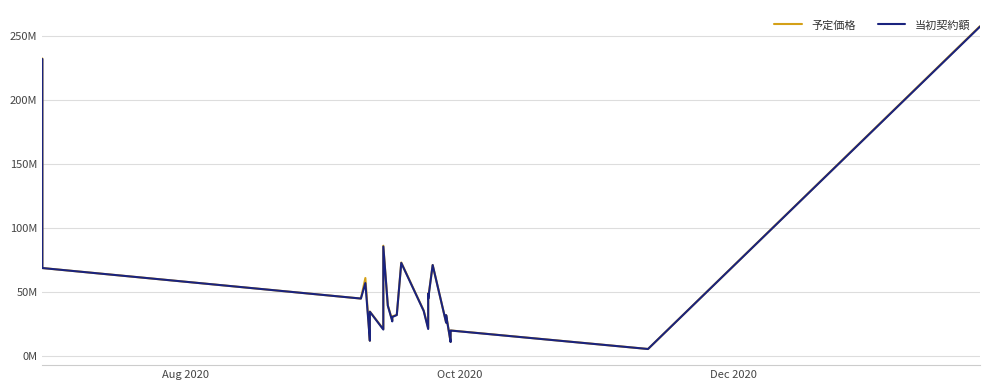

The value of 予定価格 at 29 is 23.7. True or false?

False